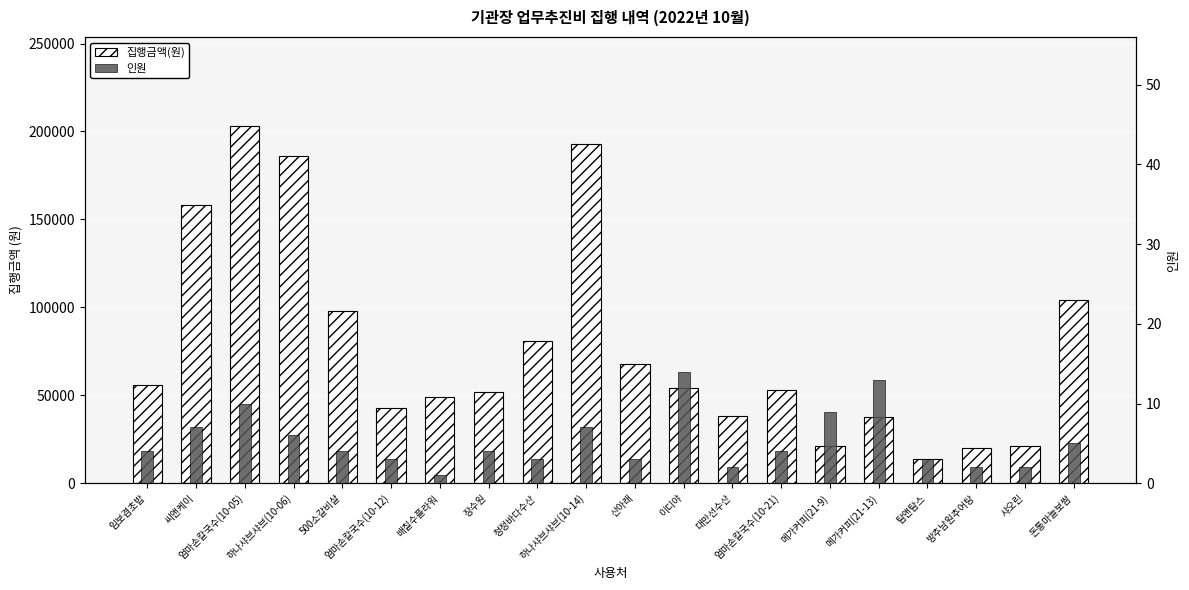

How many bars are there in total?

40